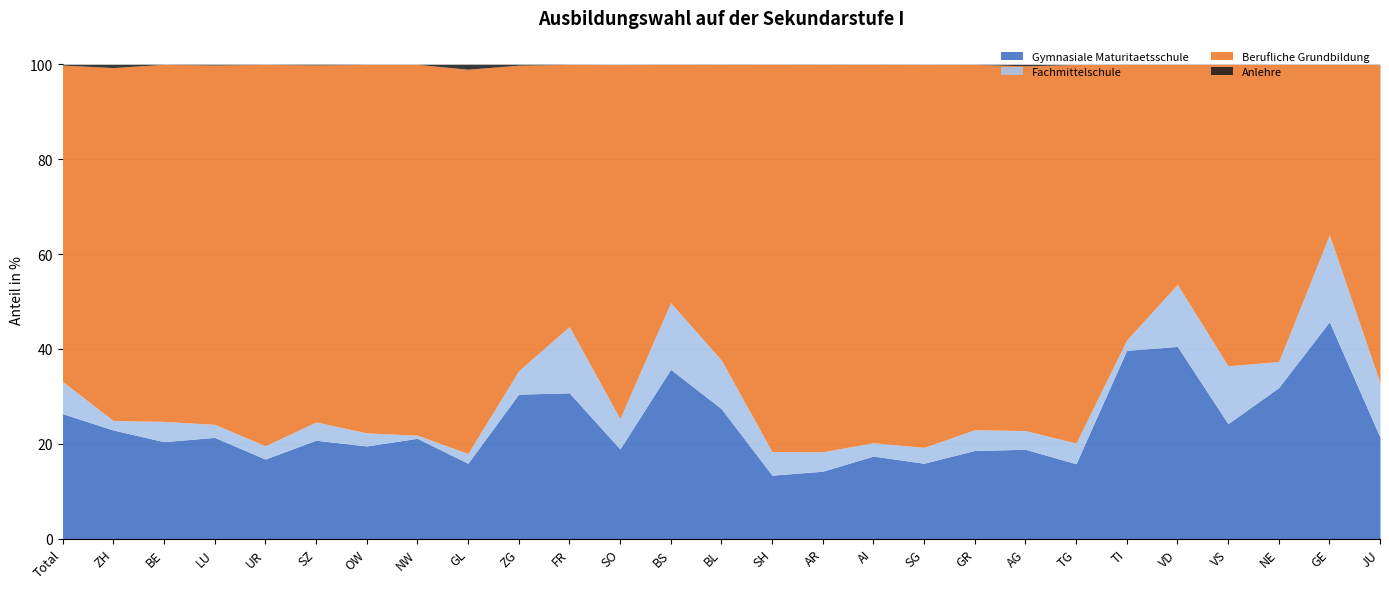

What is the label of the 12th point from the right?

AR